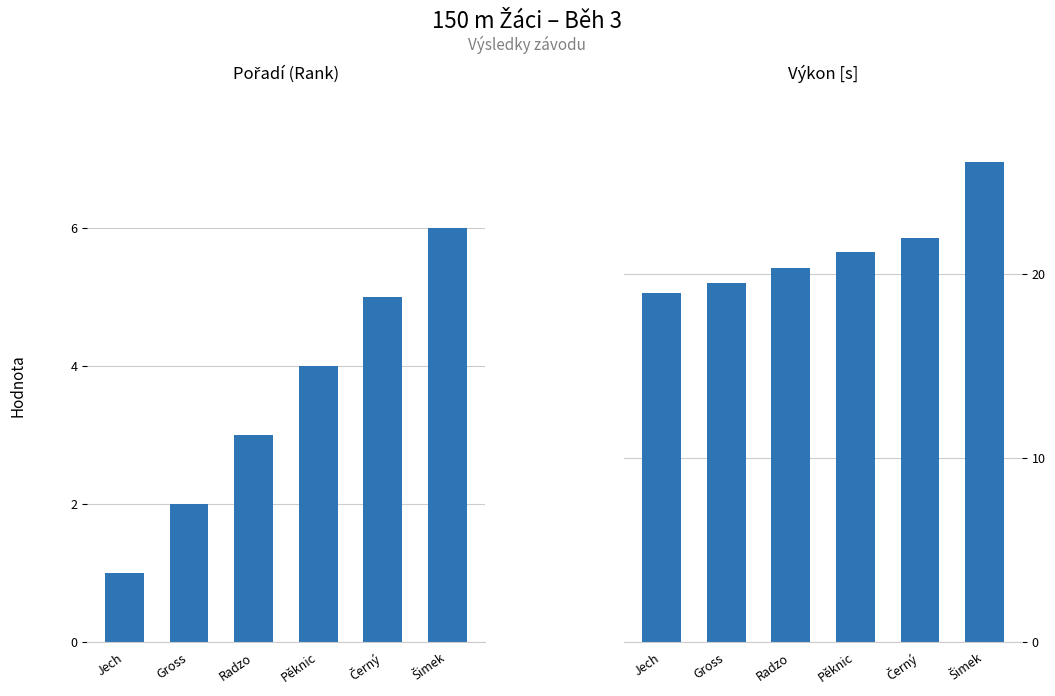

What position from the right is Gross?

5